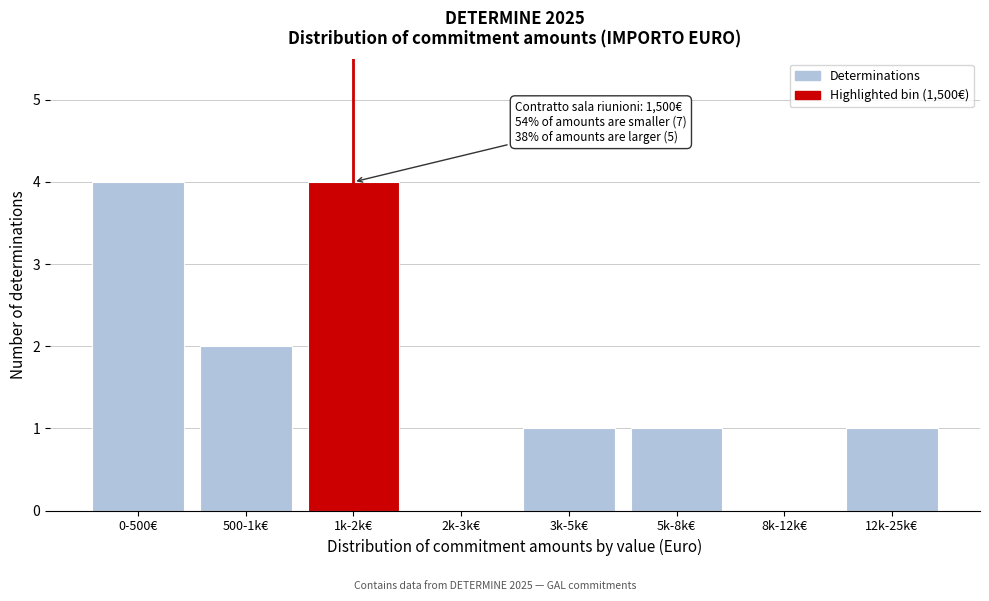

Reading left to right, extract all data points from this chart.

0-500€=4	500-1k€=2	1k-2k€=4	2k-3k€=0	3k-5k€=1	5k-8k€=1	8k-12k€=0	12k-25k€=1